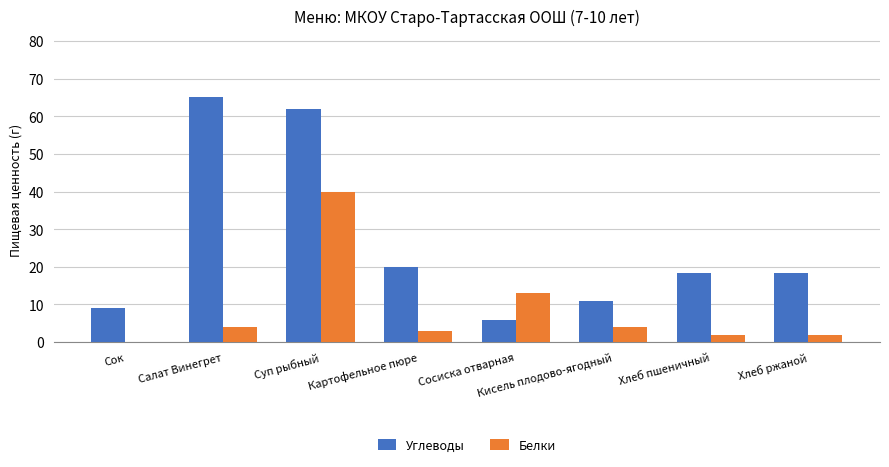

How many positive values does the Белки series have?

7